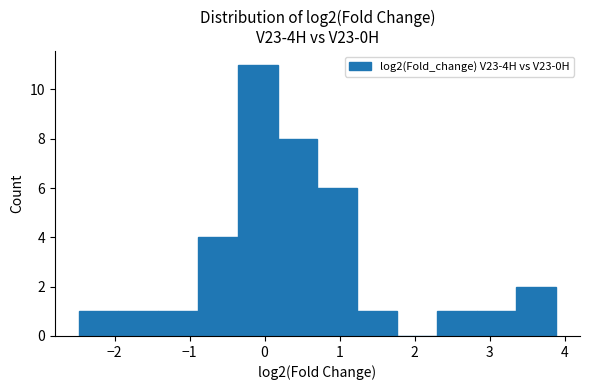

Reading left to right, list every bar in this chart as the range it spans on the x-axis followed by its height. Neither the bar edges nor the heights are printed on the chart, so give them approximately, as read against the axes.

-2.5 to -1.9: 1
-1.9 to -1.4: 1
-1.4 to -0.9: 1
-0.9 to -0.4: 4
-0.4 to 0.2: 11
0.2 to 0.7: 8
0.7 to 1.2: 6
1.2 to 1.8: 1
1.8 to 2.3: 0
2.3 to 2.8: 1
2.8 to 3.4: 1
3.4 to 3.9: 2